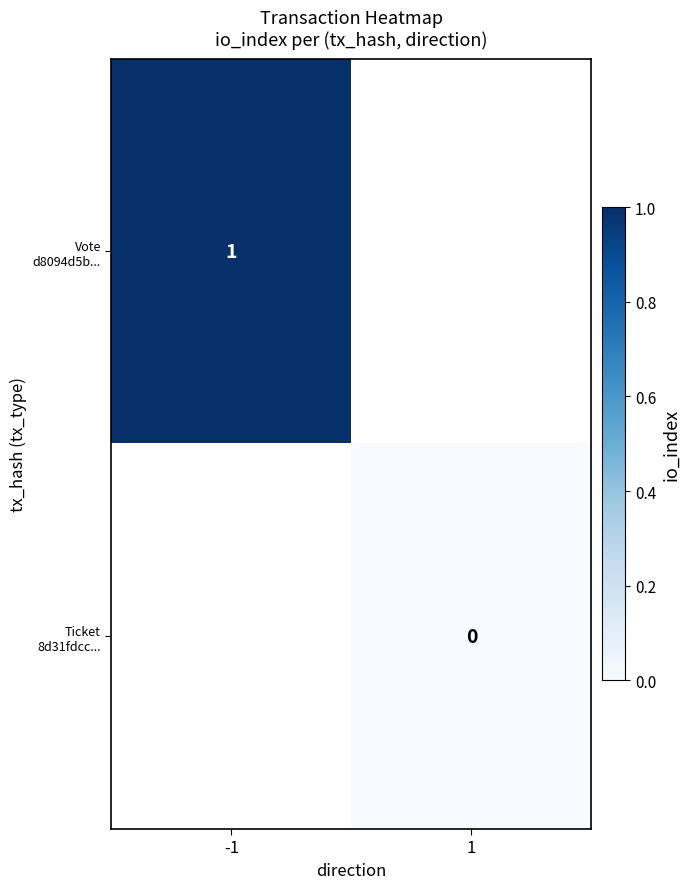

How many data points does each series have?

2